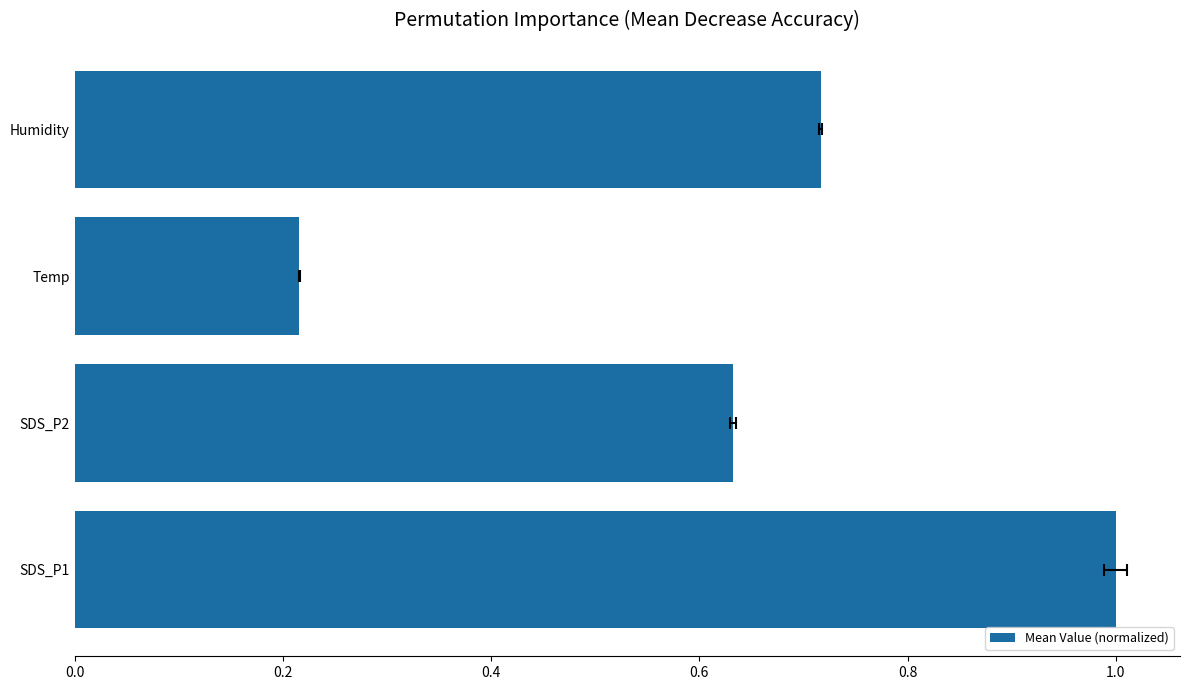

How many data points does each series have?

4